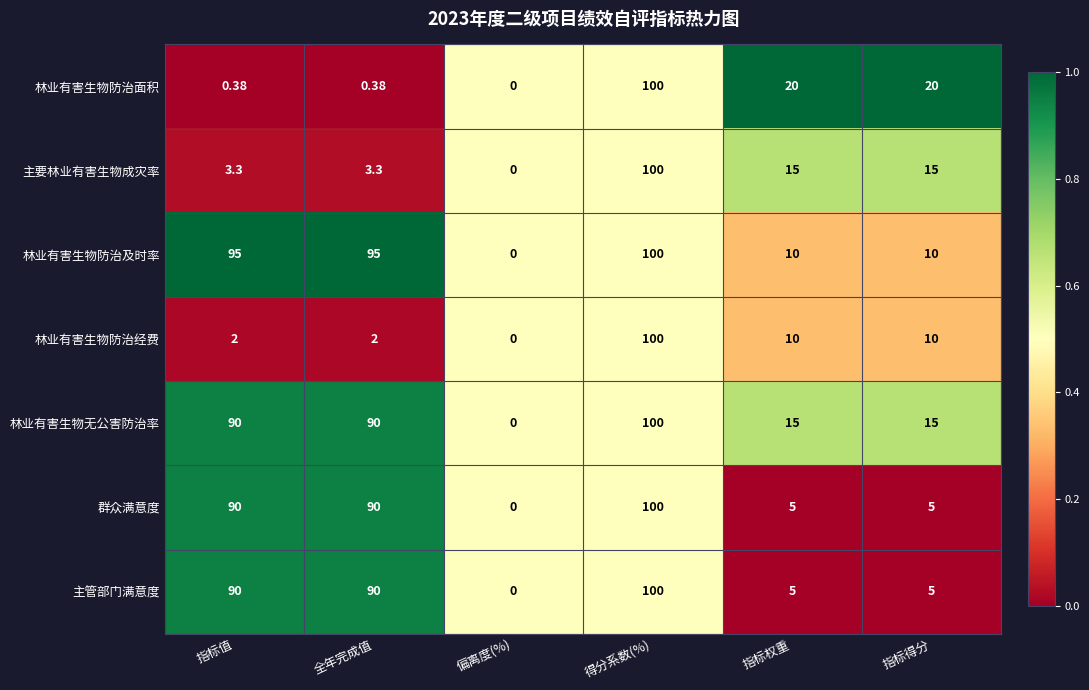

At which category is the sum across all series the highest?

得分系数(%)